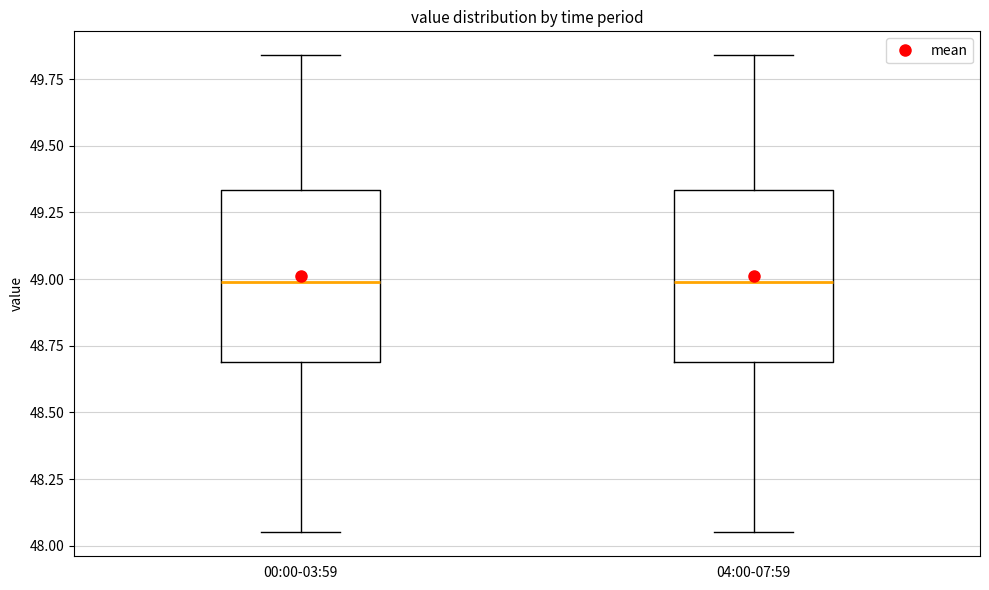

Where is the upper edge of the box for 04:00-07:59 on the y-axis? The values are not printed on the chart, so give them approximately, as read against the axis.

49.35